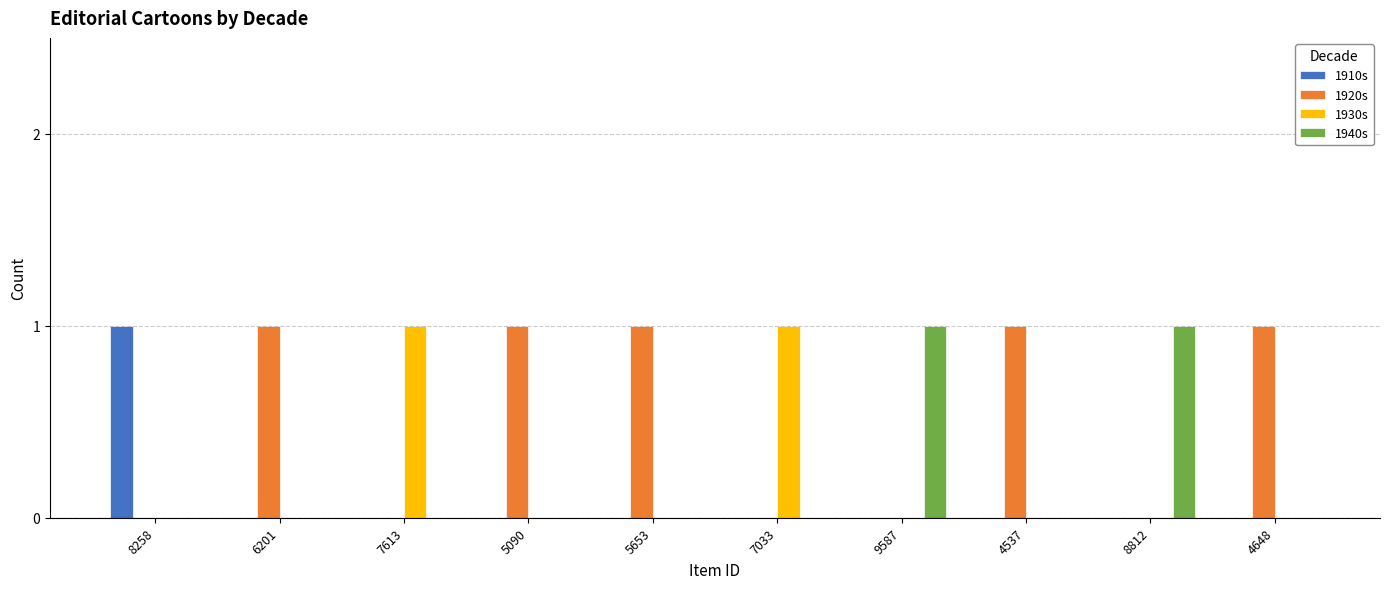

What is the sum of all 1920s values?

5